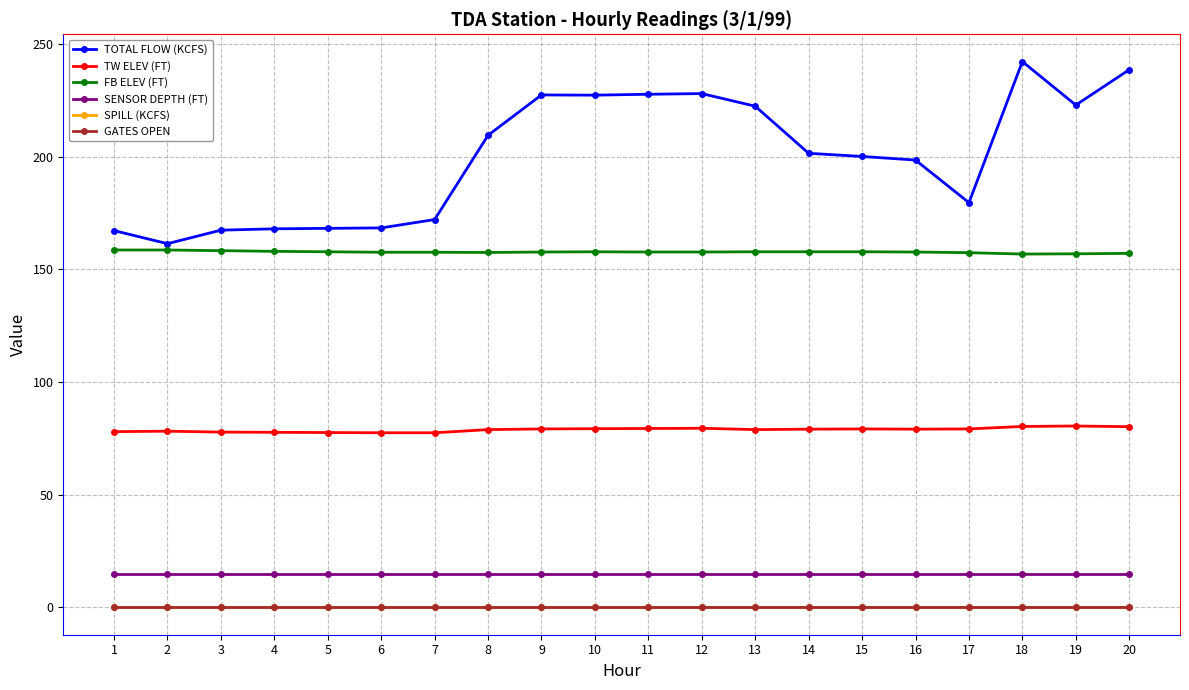

Which series changed the most between 5 and 19?

TOTAL FLOW (KCFS)